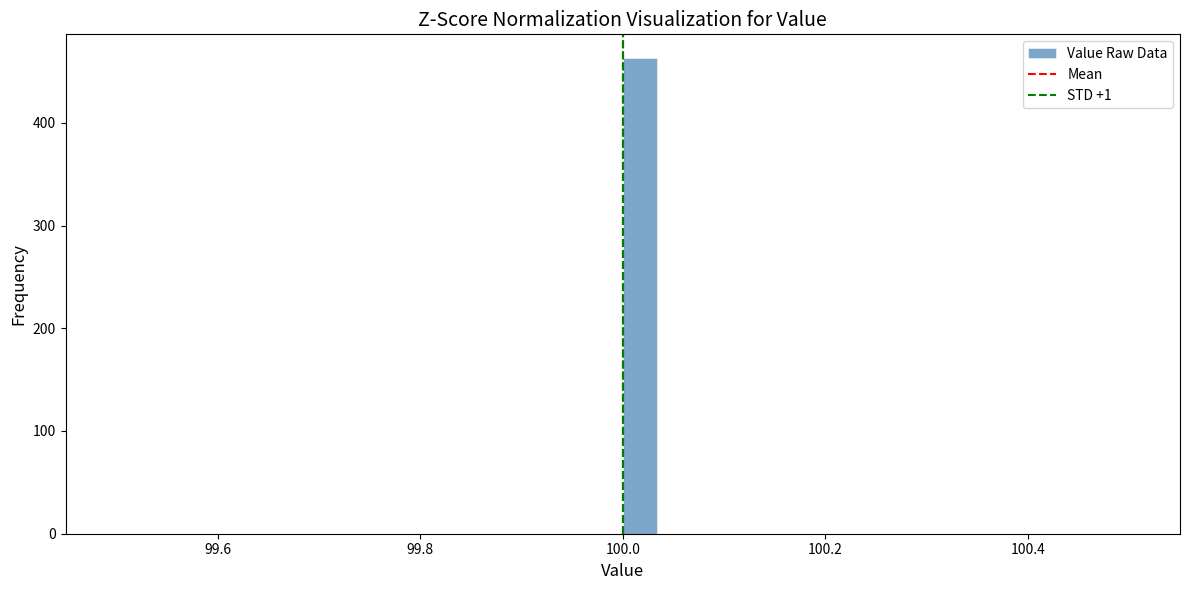

Around what value on the x-axis is the tallest bar? Give the approximate position of its centre, as read against the axis.

100.02